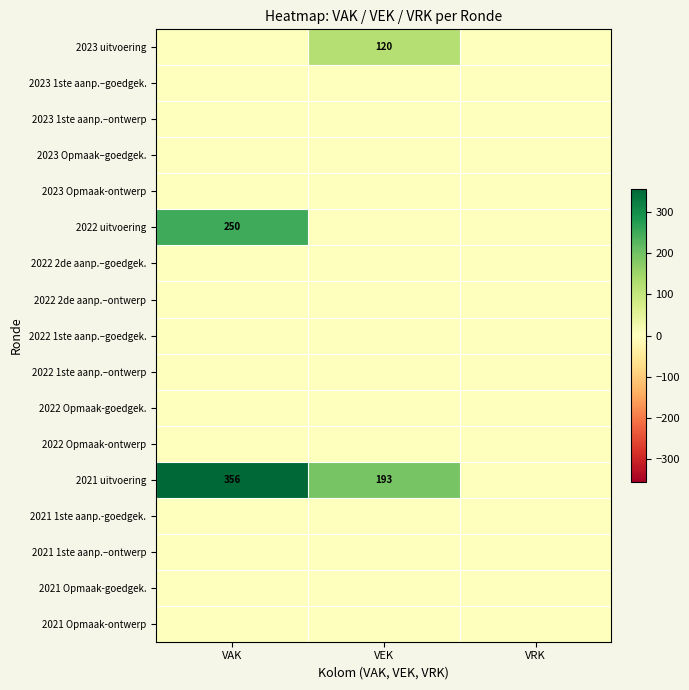

What is the spread (max minus min) of values at VAK?

356